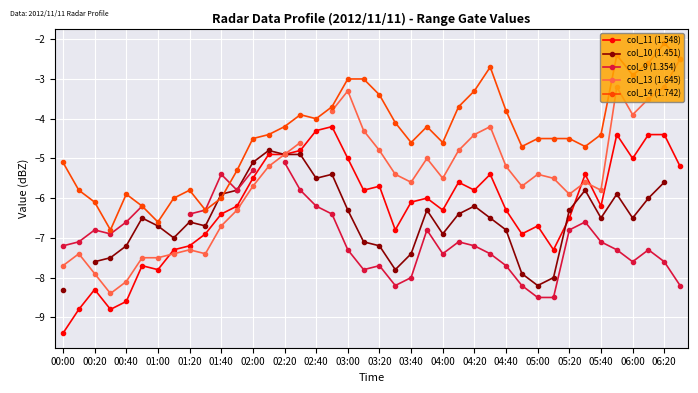

How many data points does each series have?

40